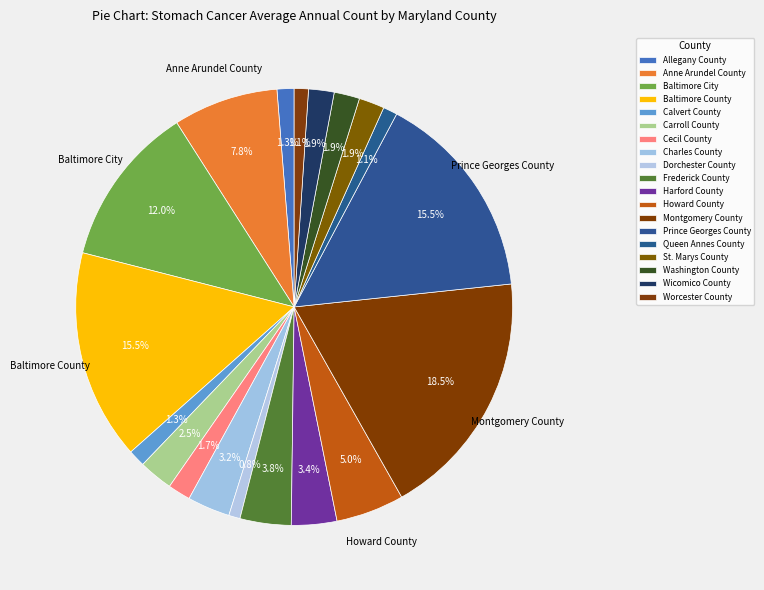

What percentage is the Queen Annes County slice, to the nearest percent?

1%